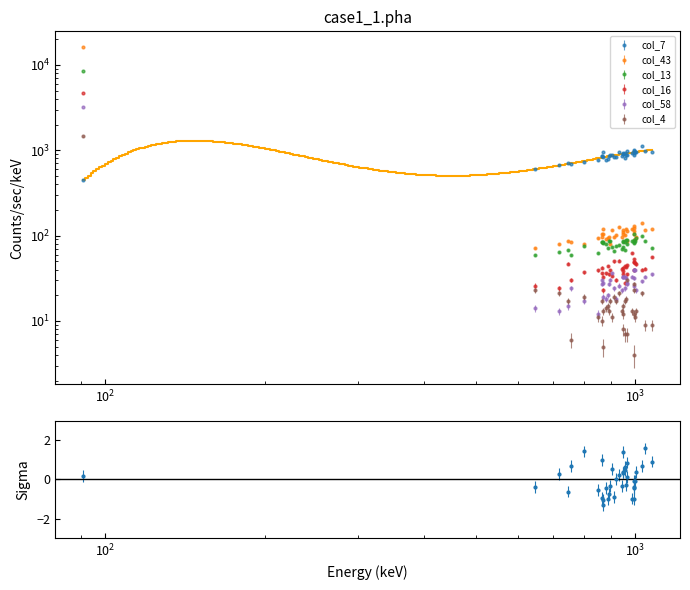

Which series has the largest range (max minus min)?

col_43